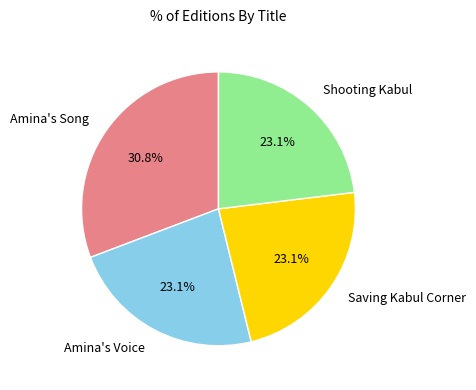

What percentage is the Shooting Kabul slice, to the nearest percent?

23%